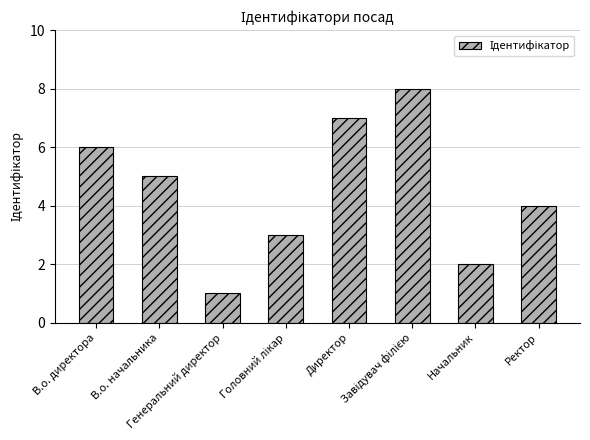

What is the greatest value displayed?

8